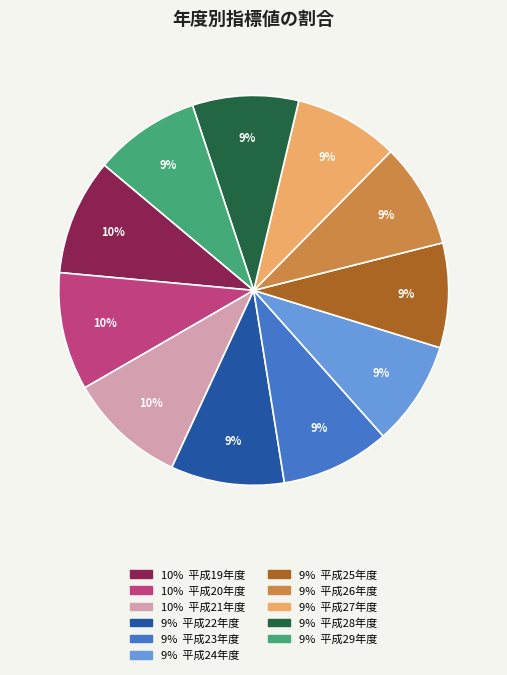

To the nearest percent, what is the average slice percentage?

9%